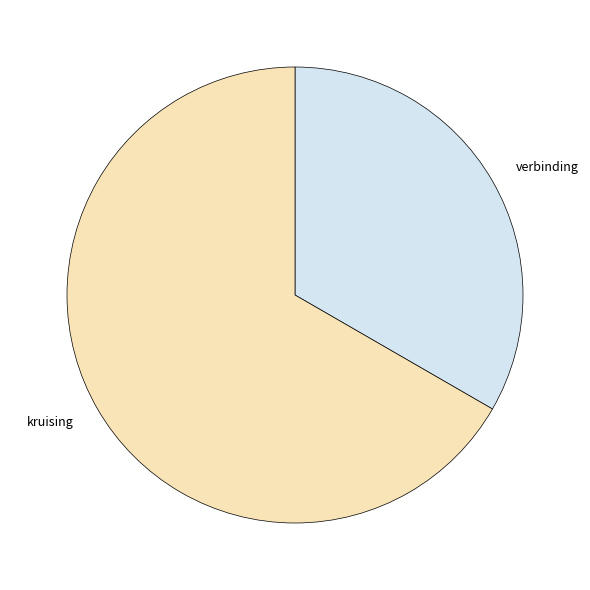

Does kruising account for over 50% of the chart?

Yes